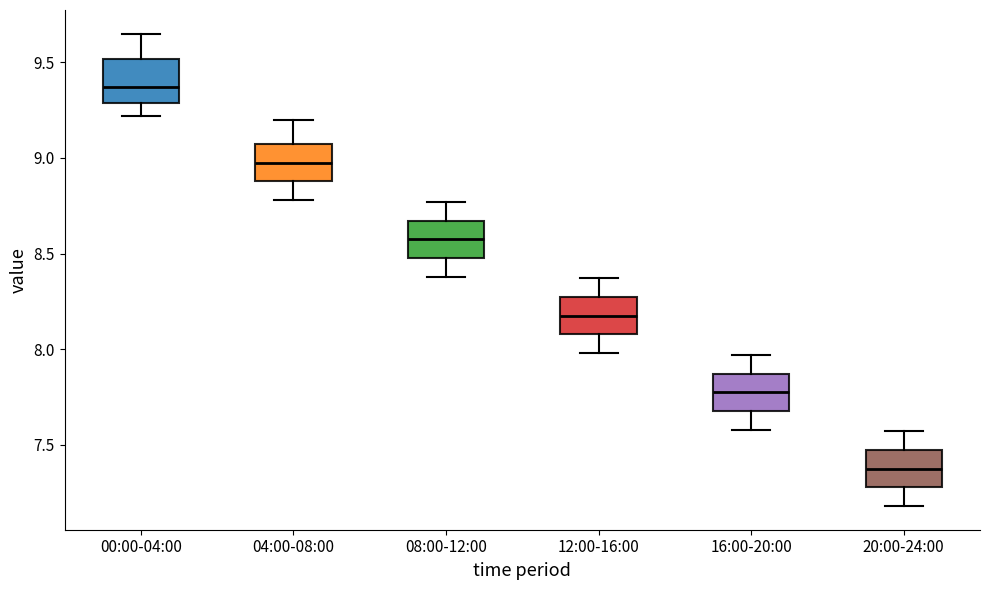

Where does the lower whisker of the box for 00:00-04:00 end on the y-axis? The values are not printed on the chart, so give them approximately, as read against the axis.

9.20